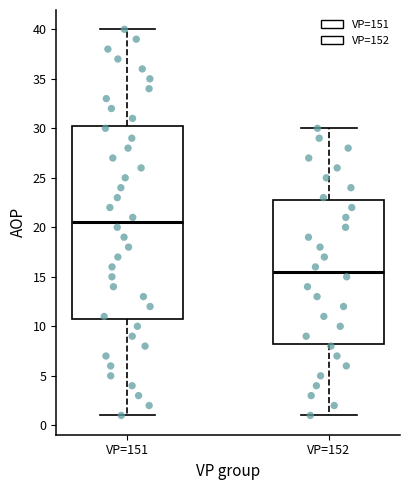

Reading left to right, read every box against the y-axis: the position of its median line, the range the box covers, and the ends of its whiskers. The values are not printed on the chart, so give them approximately, as read against the axis.

VP=151: median 20.5, box 11.0 to 30.5, whiskers 1.0 to 40.0
VP=152: median 15.5, box 8.5 to 23.0, whiskers 1.0 to 30.0